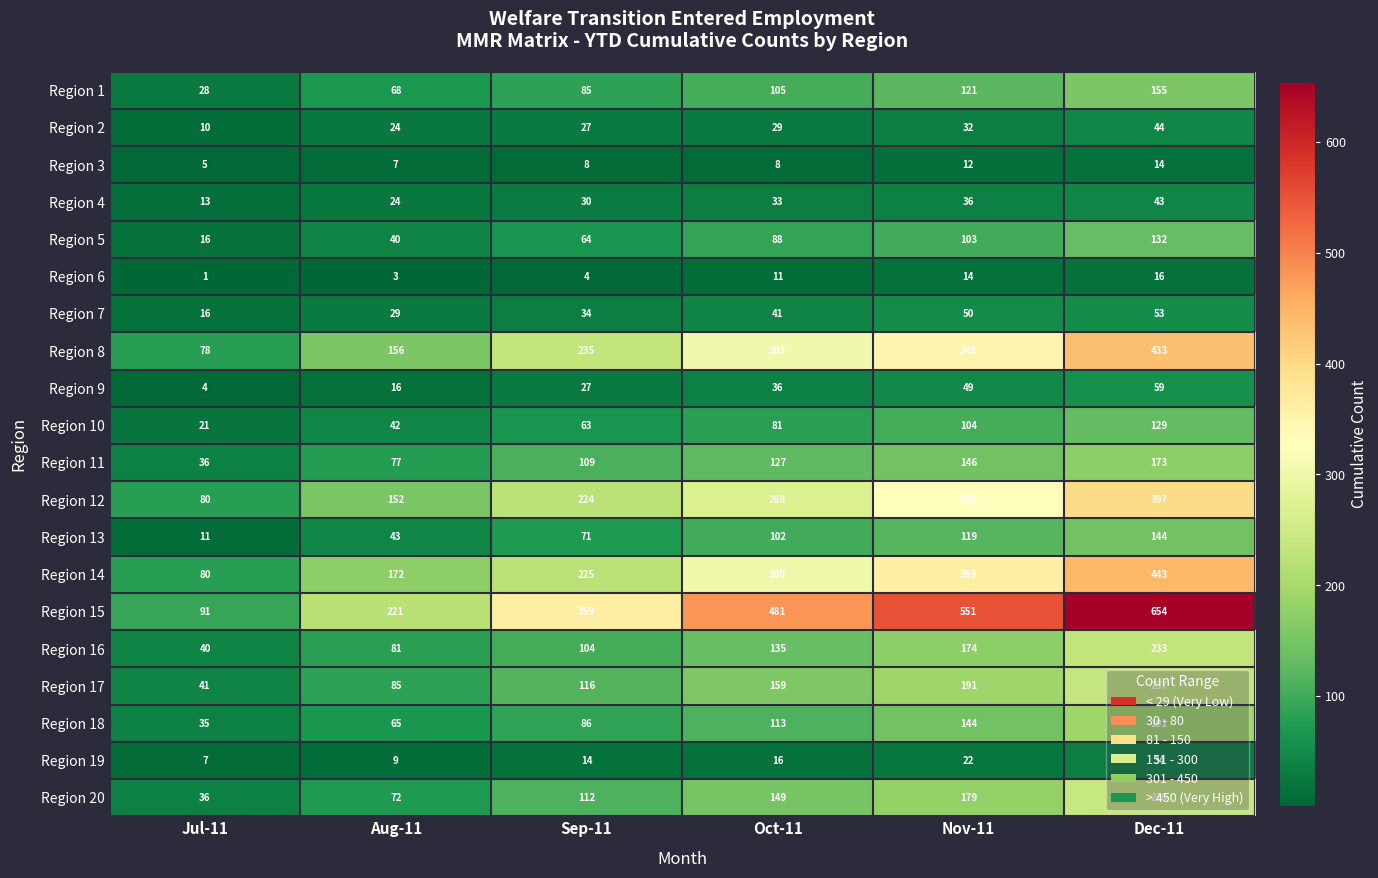

What is the spread (max minus min) of values at Oct-11?

473